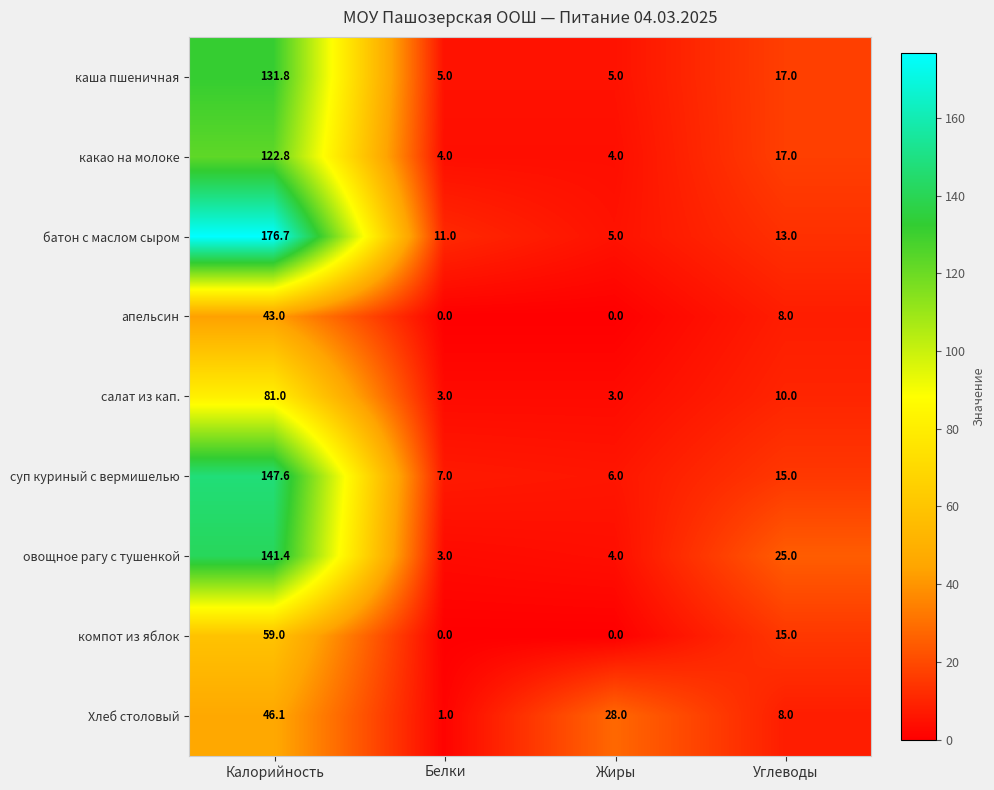

What is the difference between the батон с маслом сыром values at Белки and Жиры?

6.0